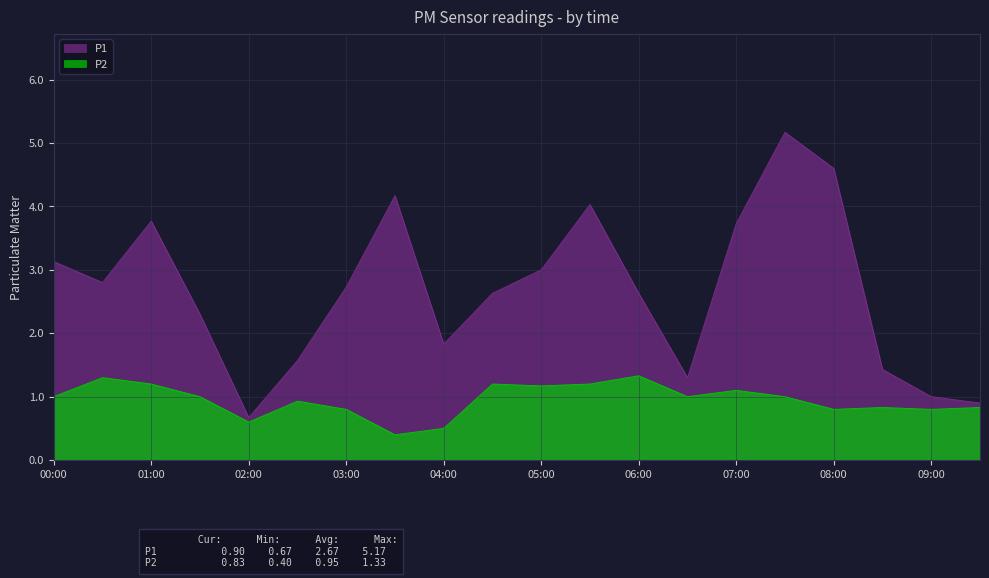

Which label corresponds to the largest value in the chart?

07:30